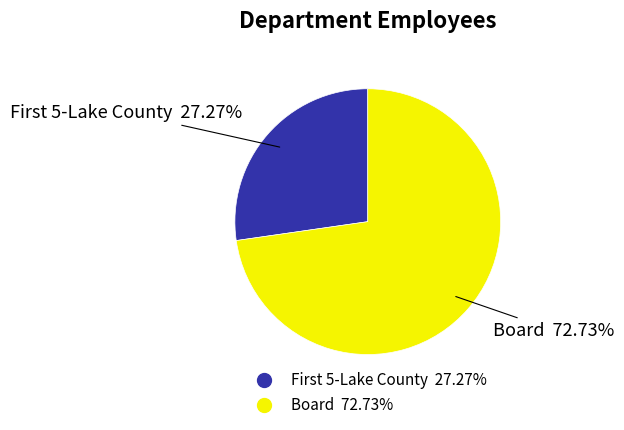

Which category has the biggest portion of the pie?

Board